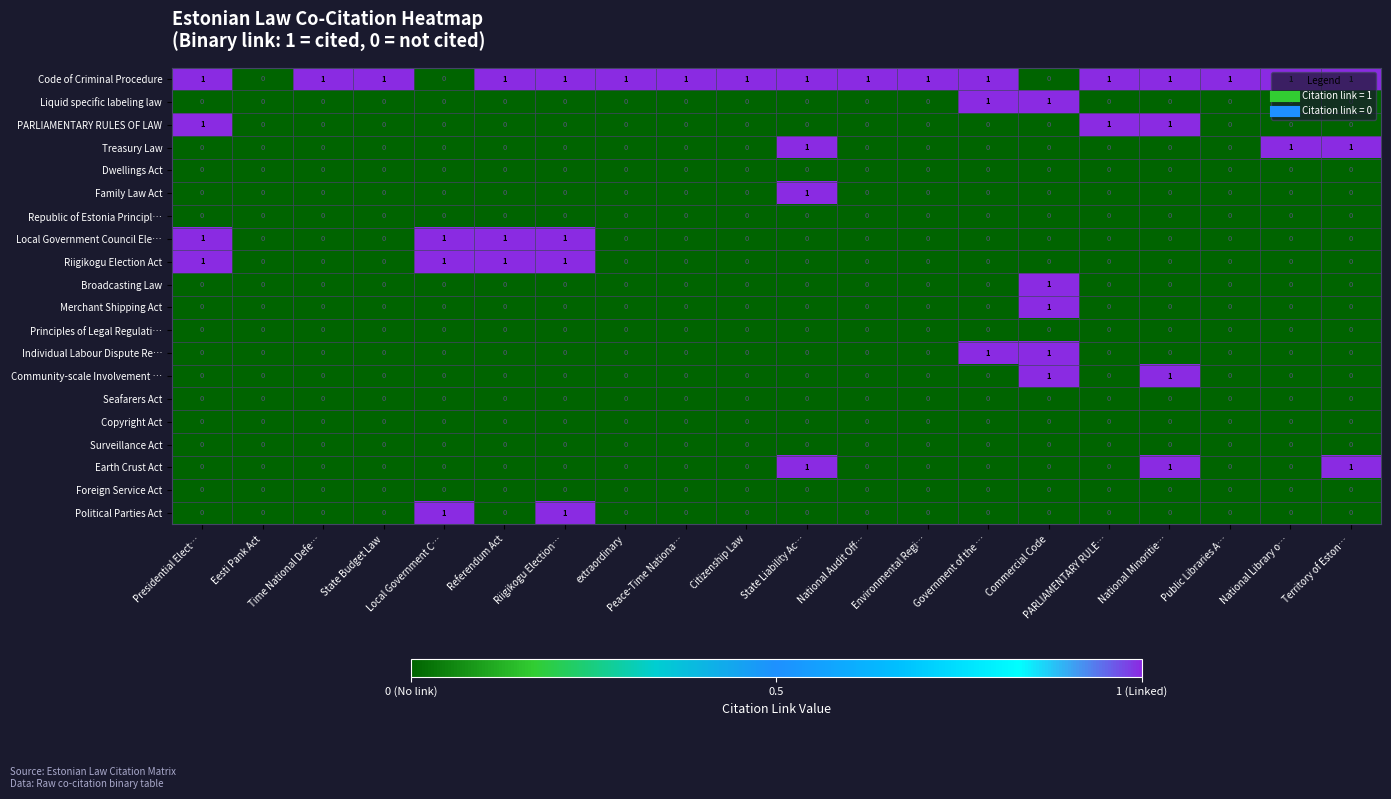

Which series has the largest total across all categories?

Code of Criminal Procedure